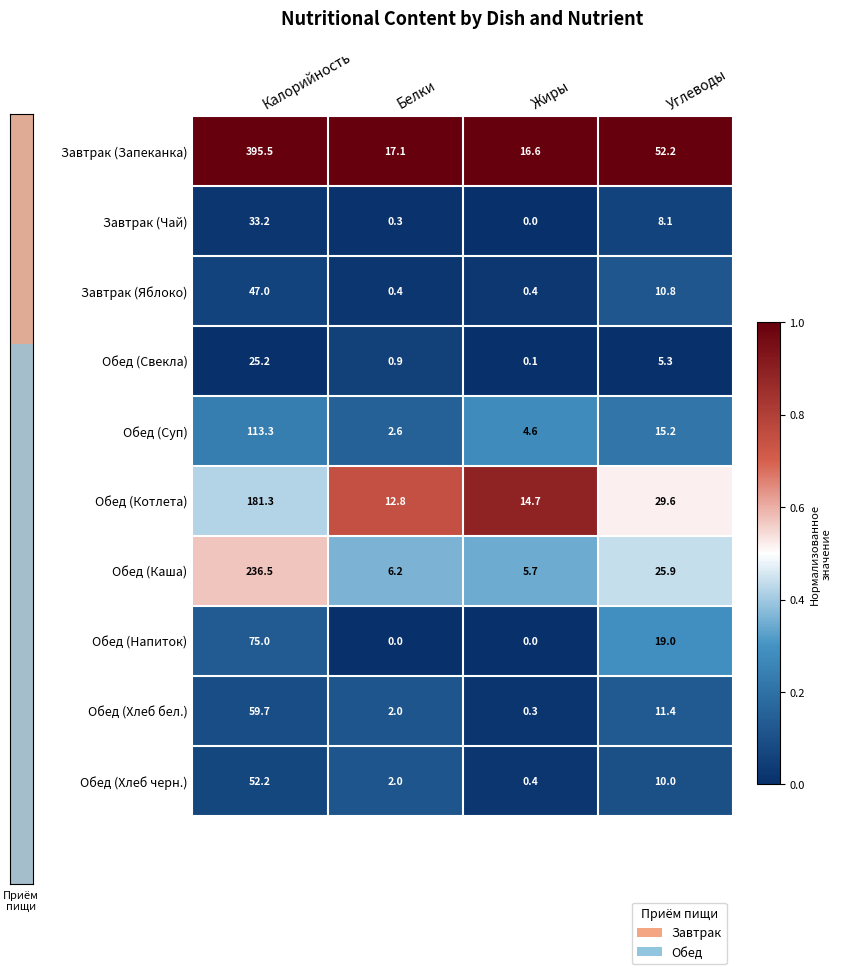

Which series has the largest total across all categories?

Завтрак (Запеканка)